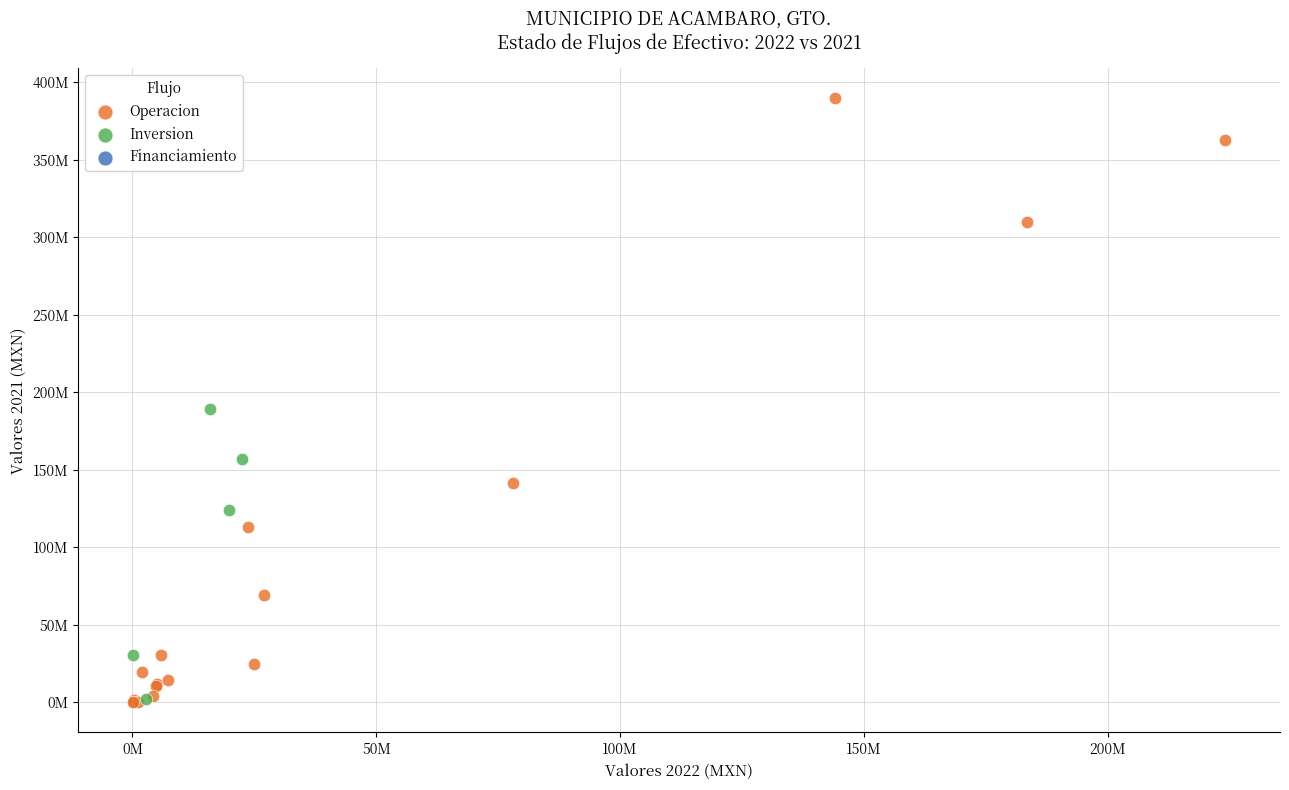

Which series contains the highest Y value?

Operacion